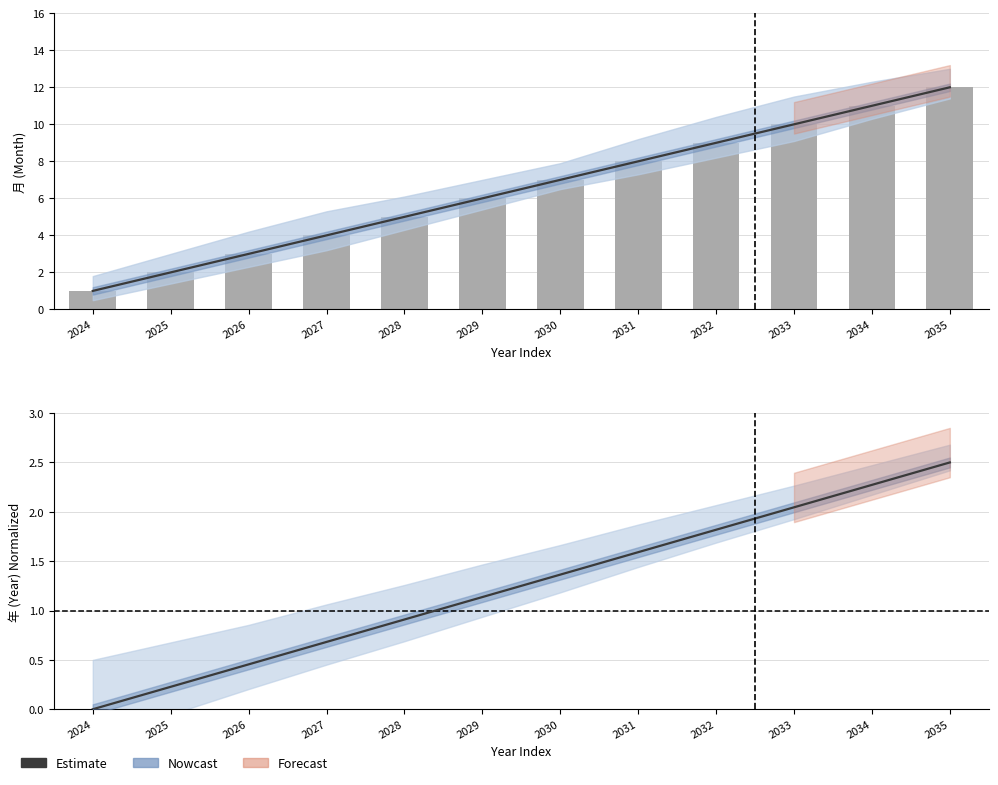

What is the spread (max minus min) of values at 2025?

1.8